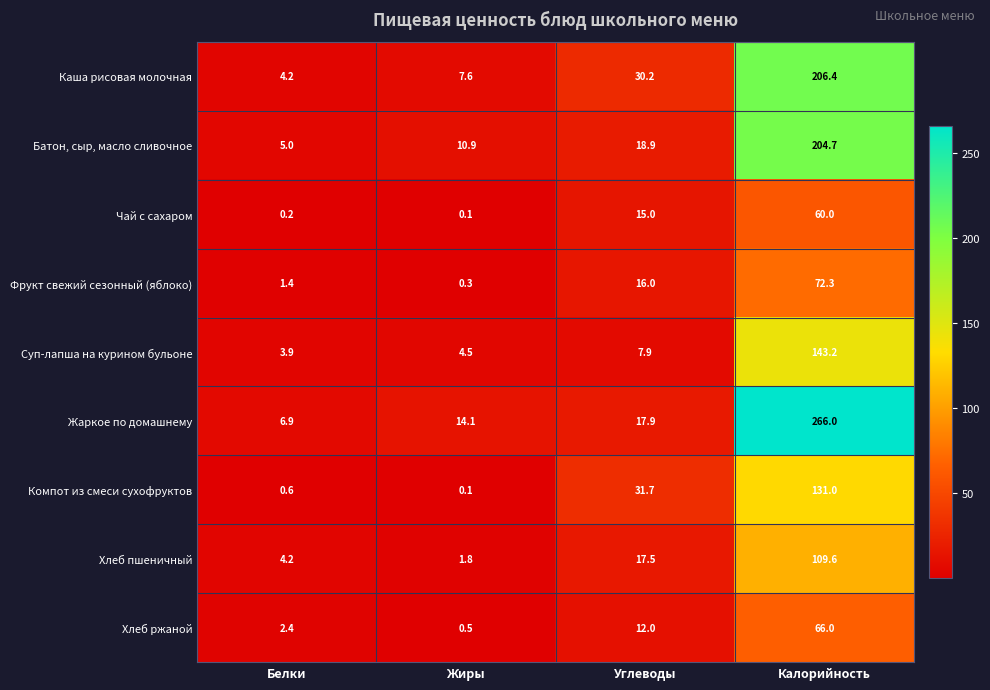

At how many categories does at least one series exceed 247?

1